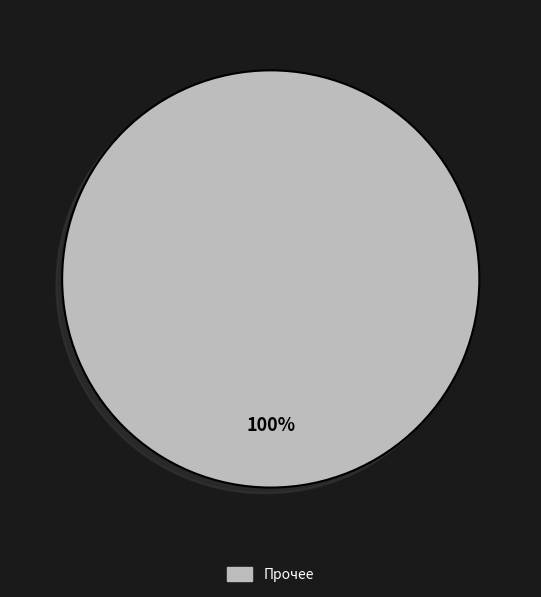

Rank the categories by value from lowest to highest.

Прочее